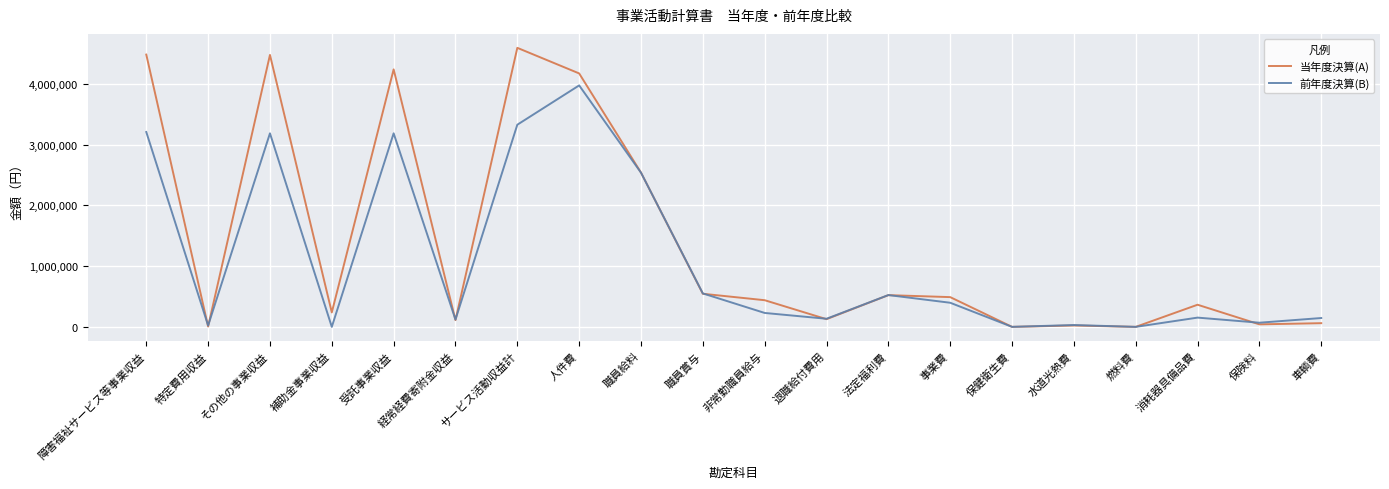

Where does the 前年度決算(B) series first go above 229230?

障害福祉サービス等事業収益